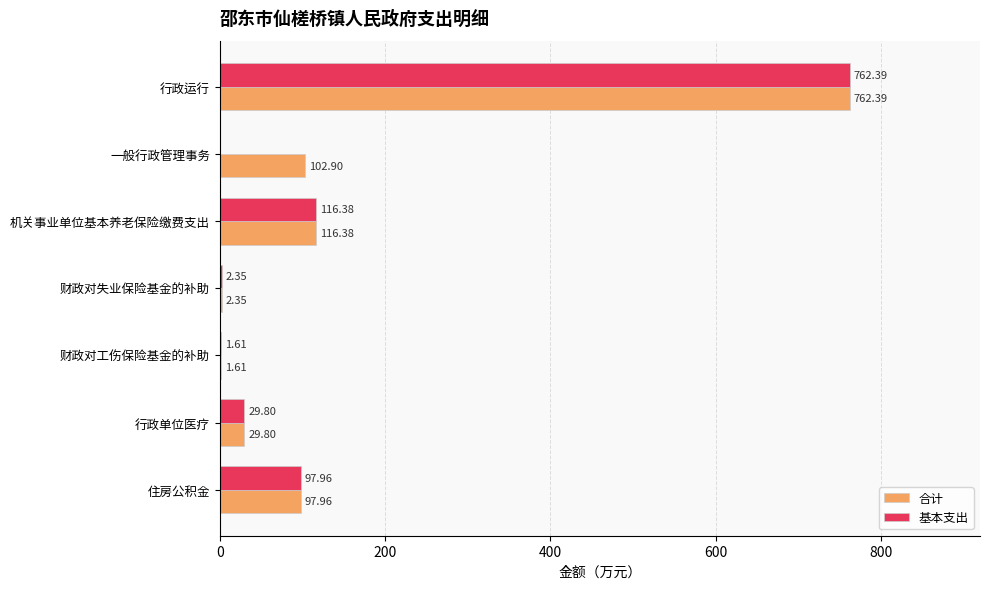

Which series has the largest total across all categories?

合计